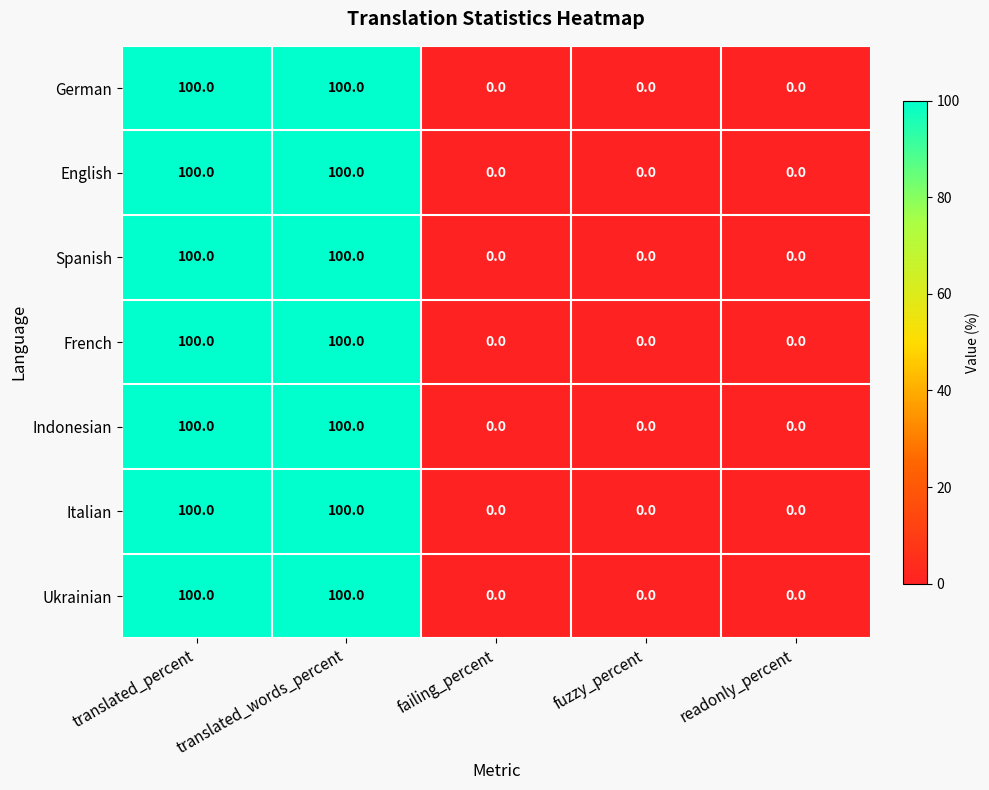

What is the difference between the German values at translated_percent and failing_percent?

100